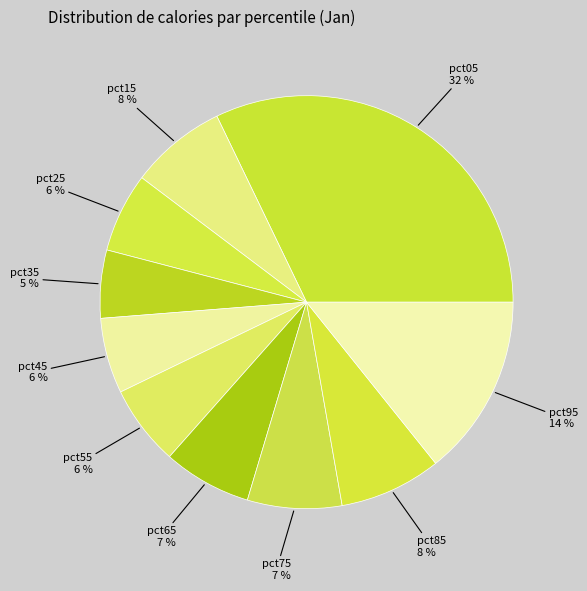

The pct35 slice represents 5% of the pie. True or false?

True